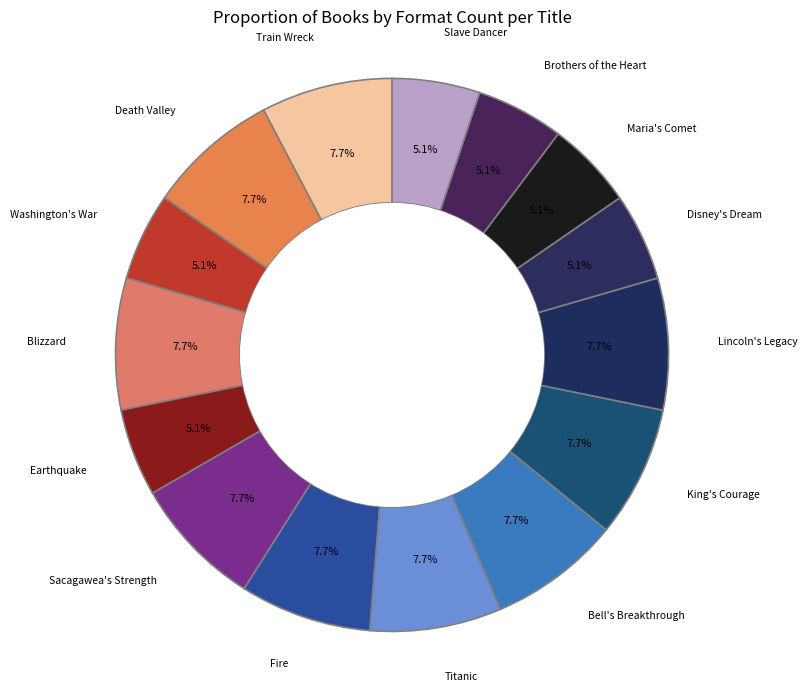

How many slices are in this pie chart?

15